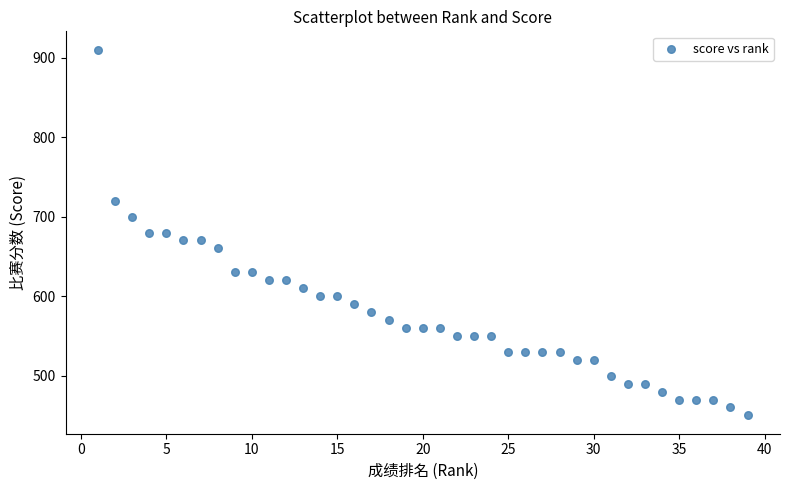

What is the range of Y values (max minus min)?

460